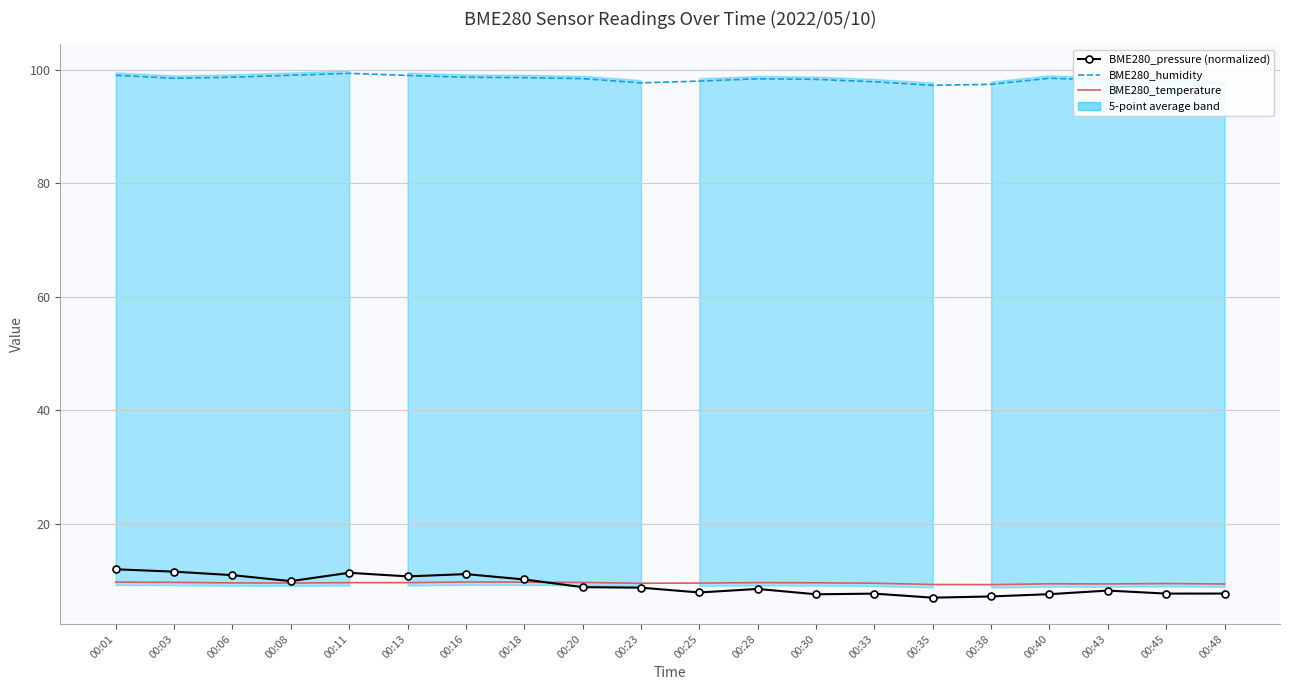

Where is the first local minimum for BME280_humidity?

00:03